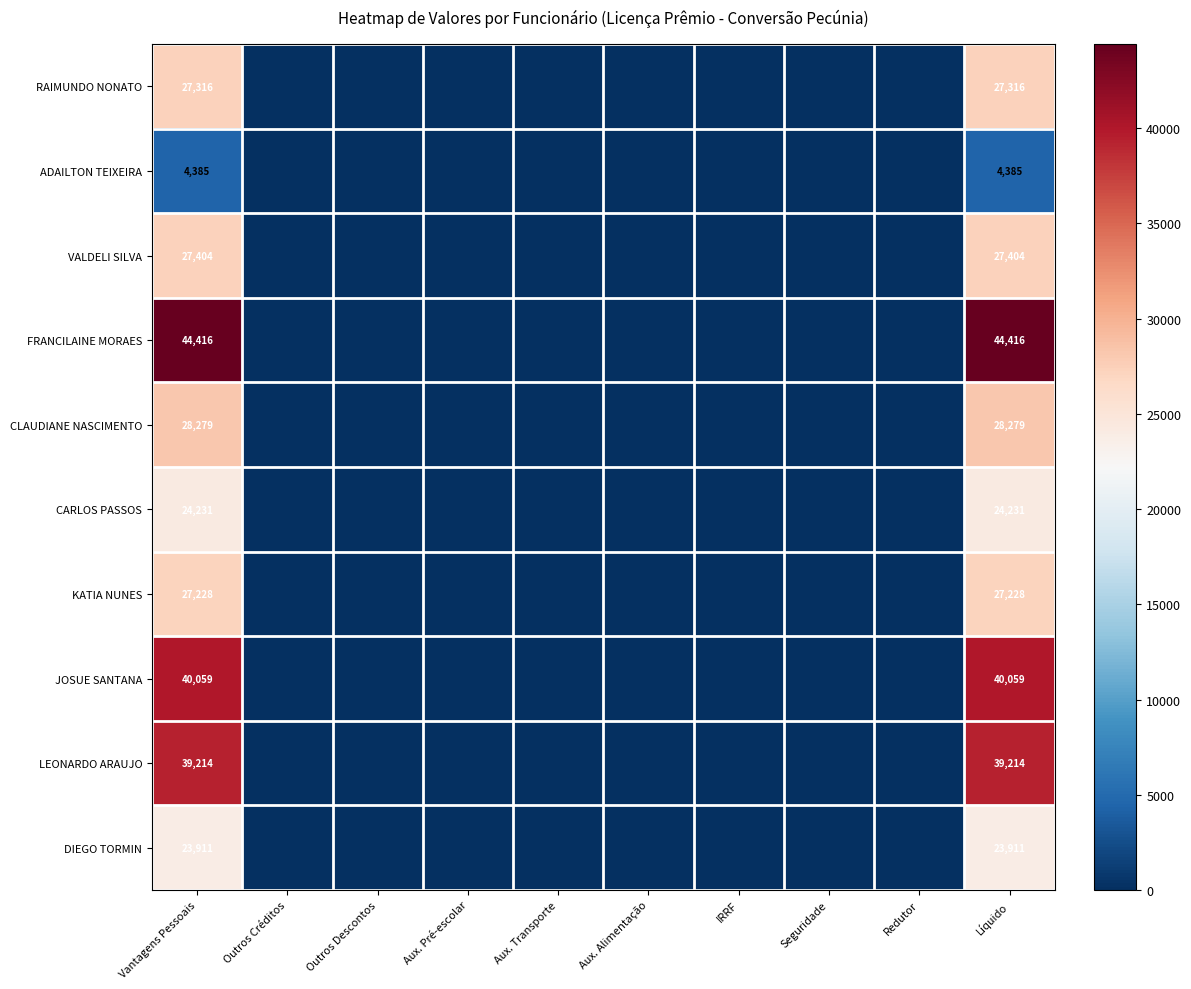

Which label corresponds to the smallest value in the chart?

Outros Créditos